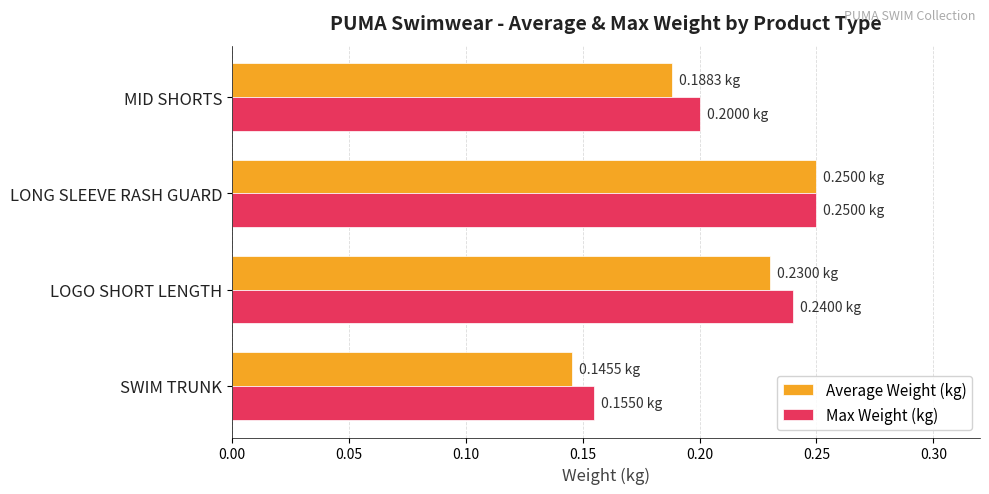

At which label does Average Weight (kg) reach its peak?

LONG SLEEVE RASH GUARD